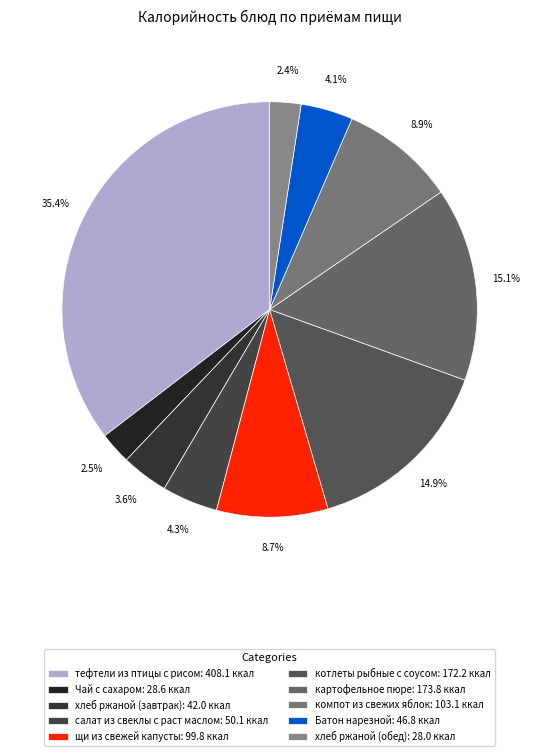

Is the sum of салат из свеклы с раст маслом and компот из свежих яблок greater than half?

No